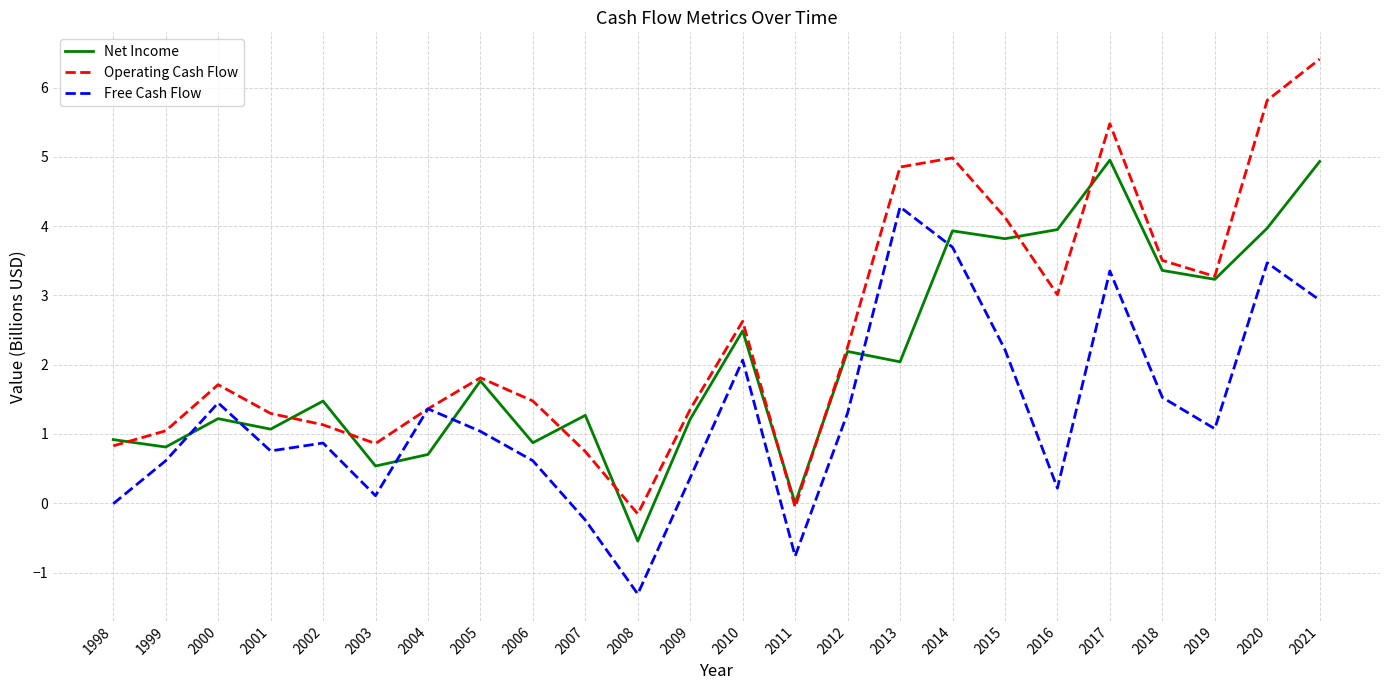

How many intersections are there between Free Cash Flow and Net Income?

6